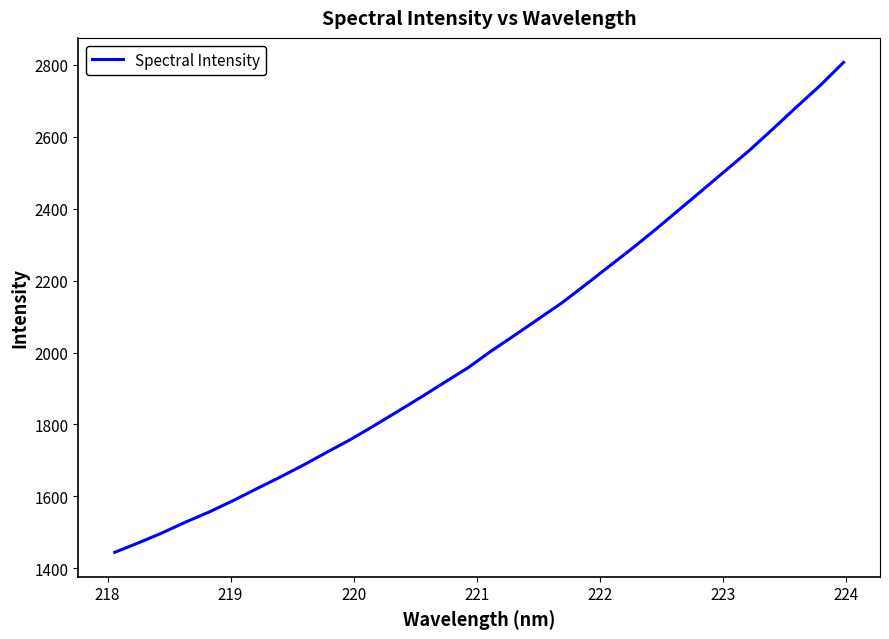

How many lines are shown in the chart?

1